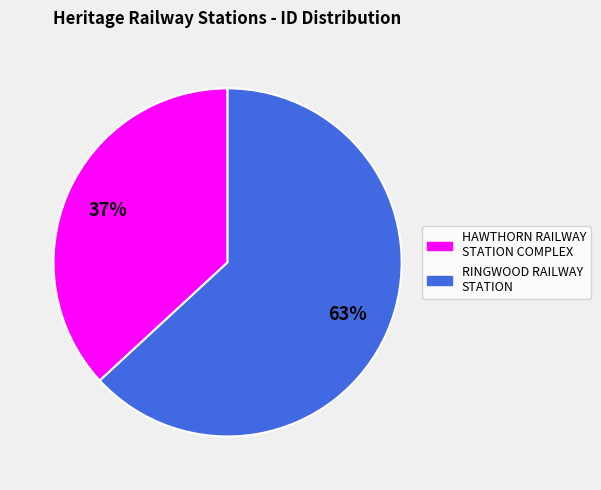

How many segments does this pie chart have?

2